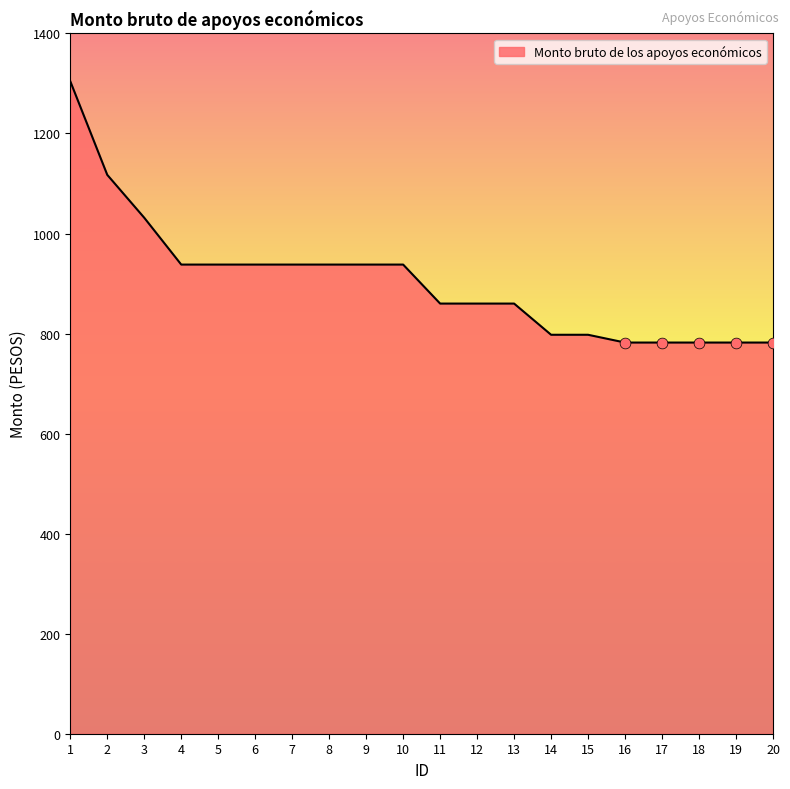

Approximately how many times larger is the value at 8 compared to 18?

1.2